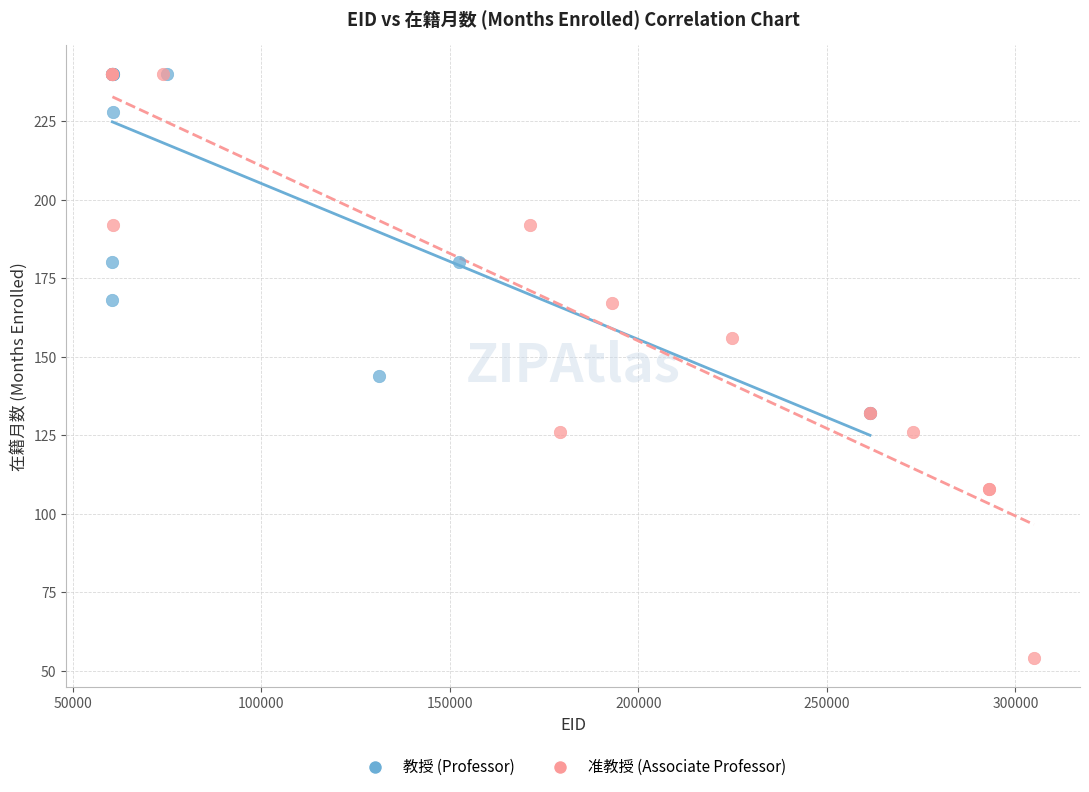

Which series has the largest Y range (max minus min)?

准教授 (Associate Professor)